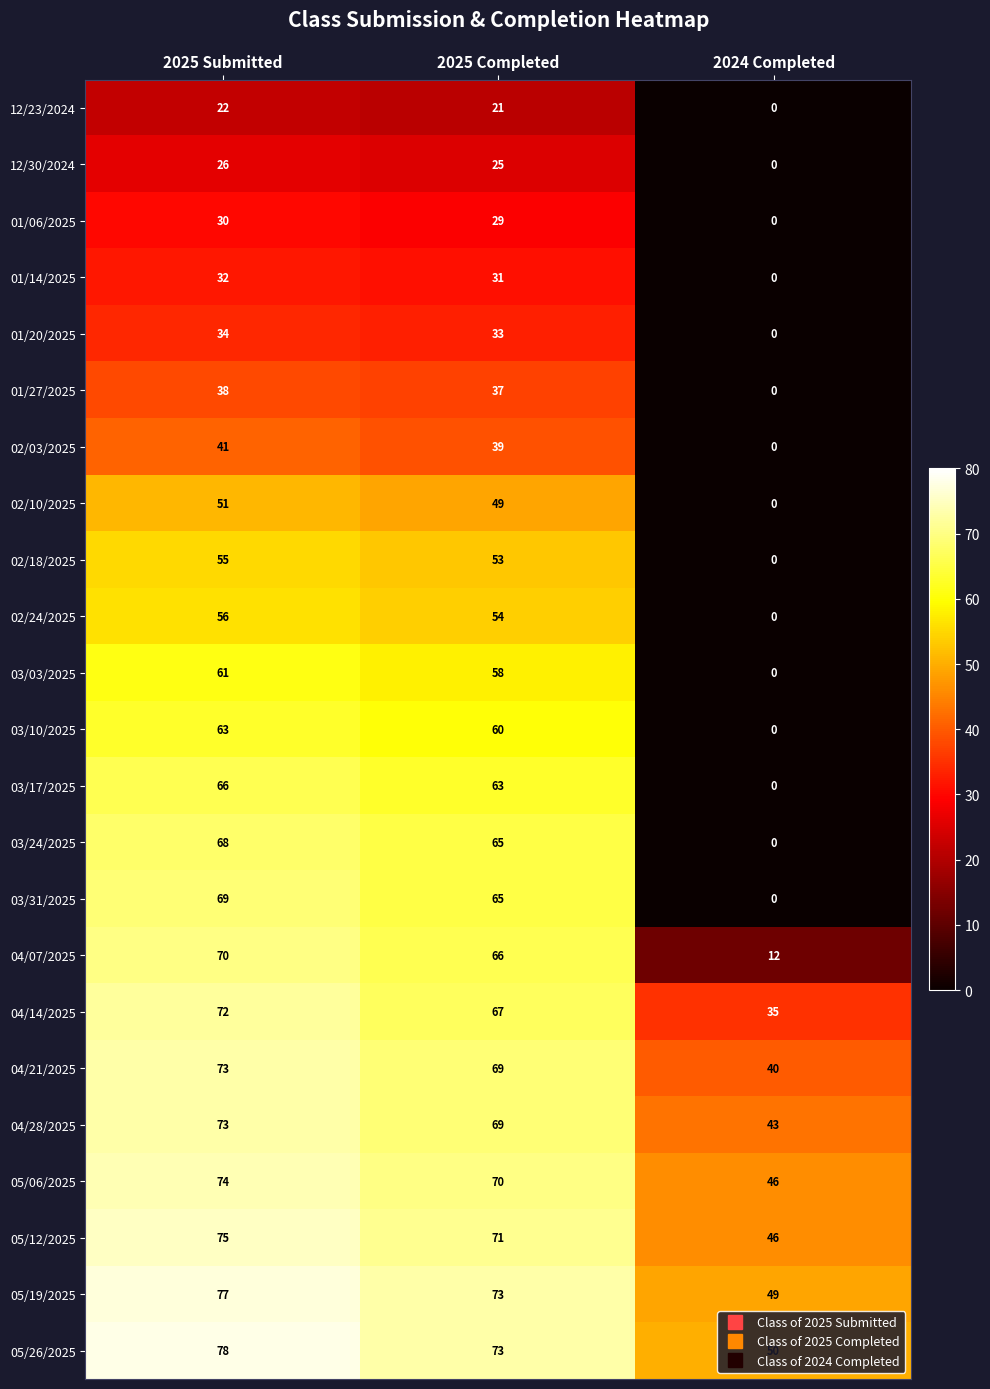

List the labels in order of 02/18/2025 value, smallest first.

2024 Completed, 2025 Completed, 2025 Submitted